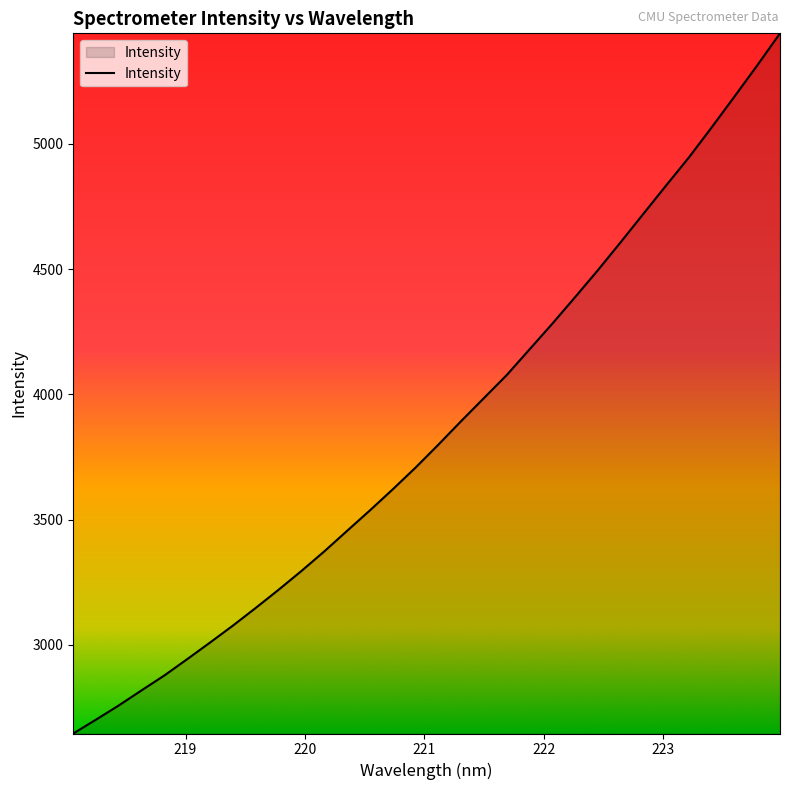

What is the smallest value displayed?

2646.4